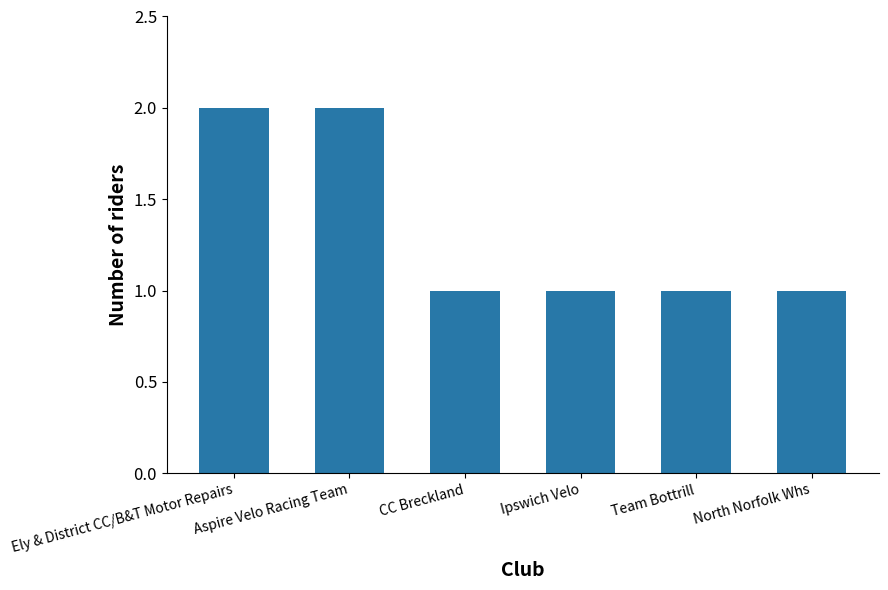

Reading left to right, what are all the values shown in this chart?

2	2	1	1	1	1